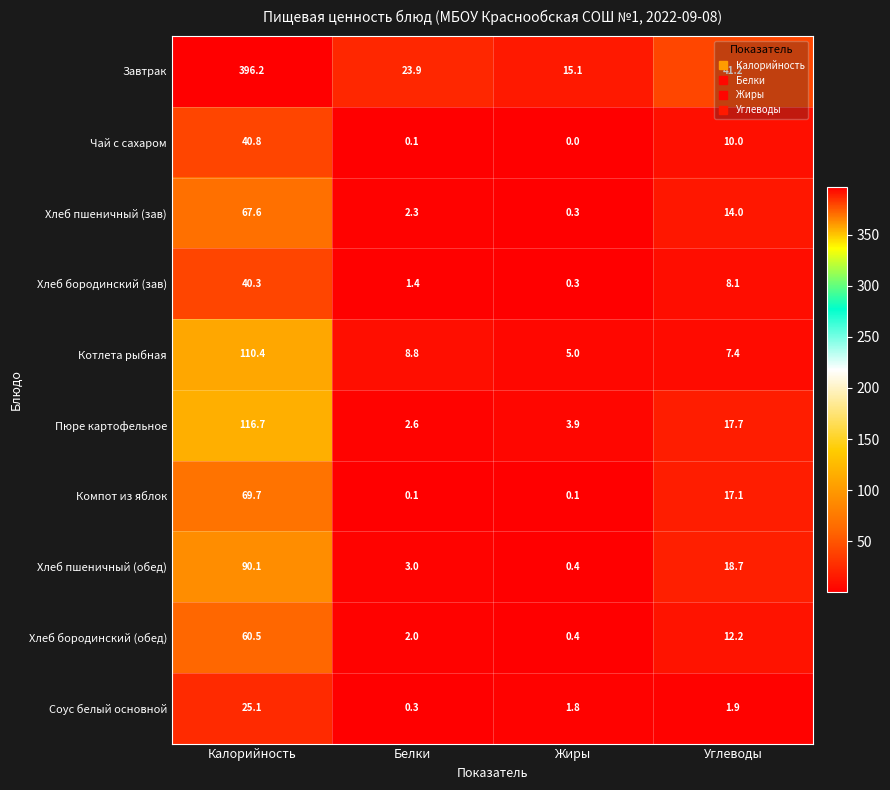

Which label corresponds to the largest value in the chart?

Калорийность